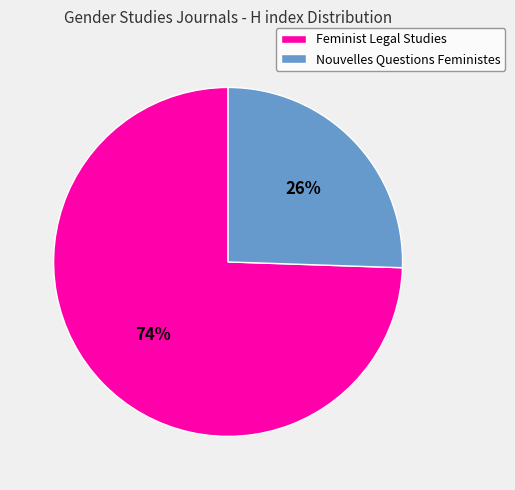

Which has a higher value, Feminist Legal Studies or Nouvelles Questions Feministes?

Feminist Legal Studies